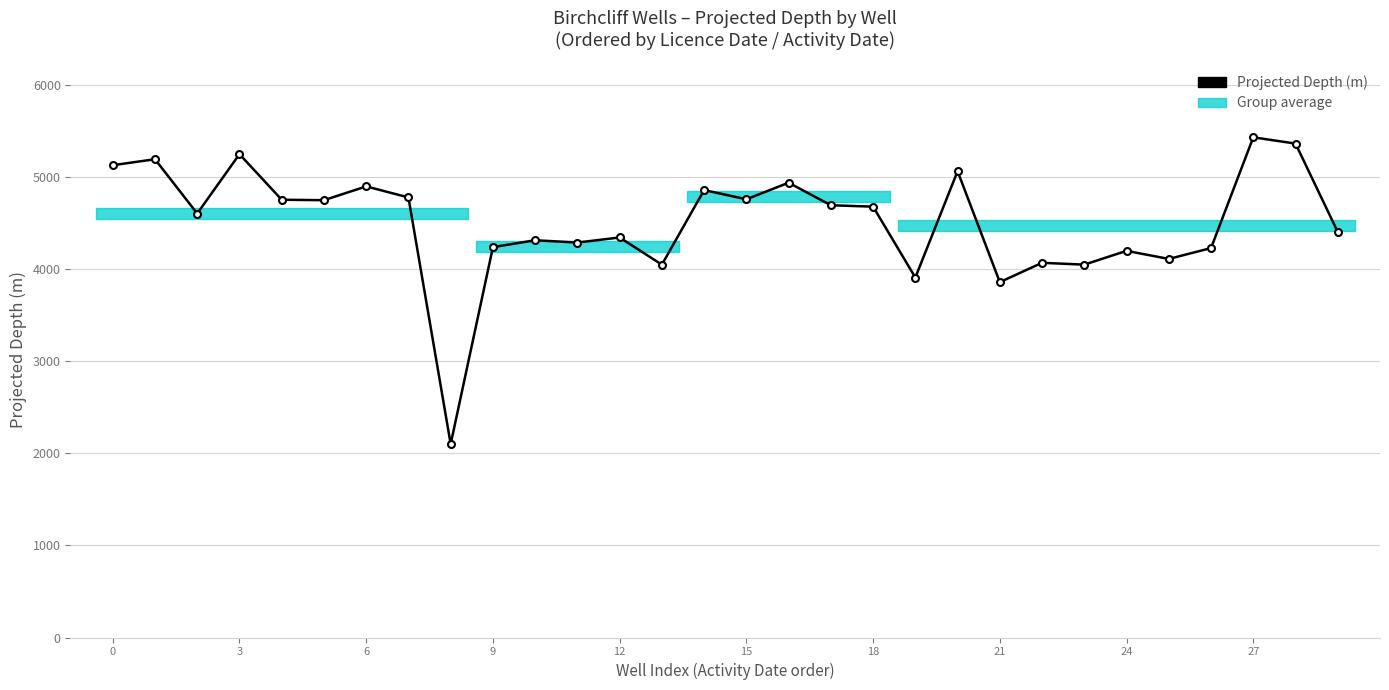

How many points are lower than both their immediate neighbors (excluding endpoints)?

10